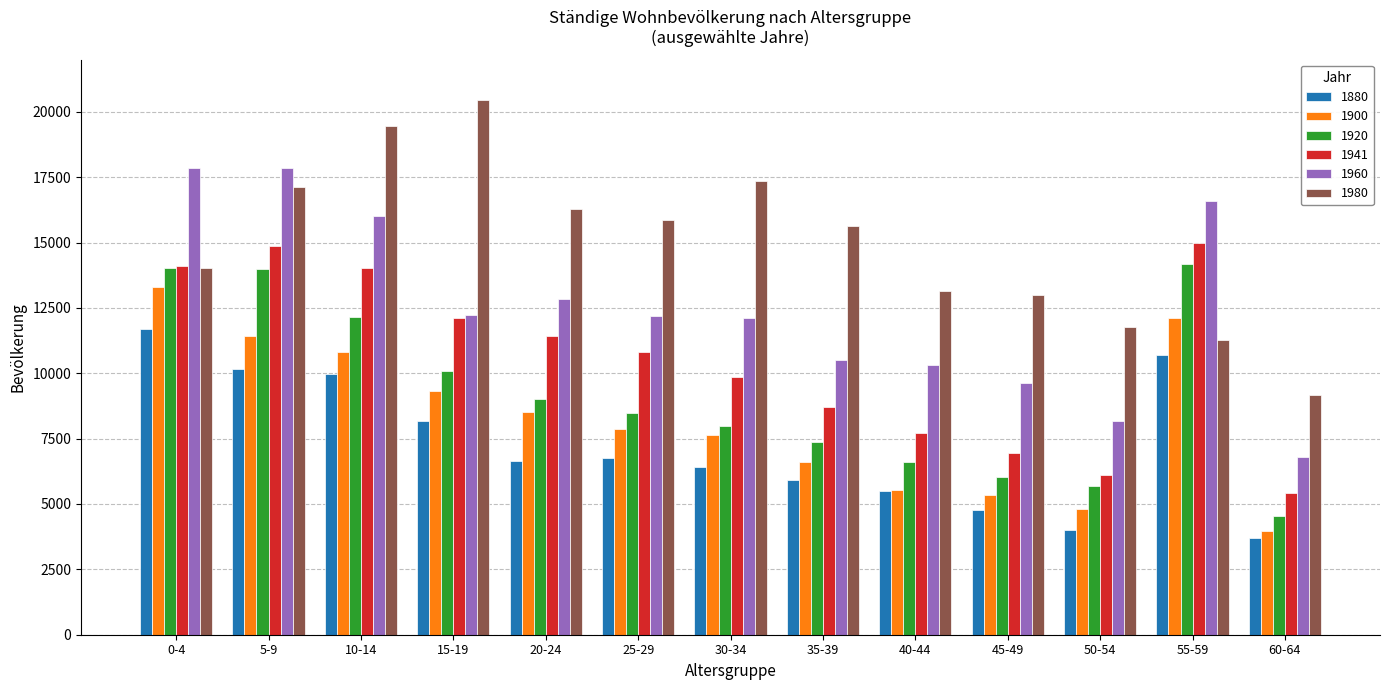

Are the bars grouped side by side (vs. stacked)?

Yes